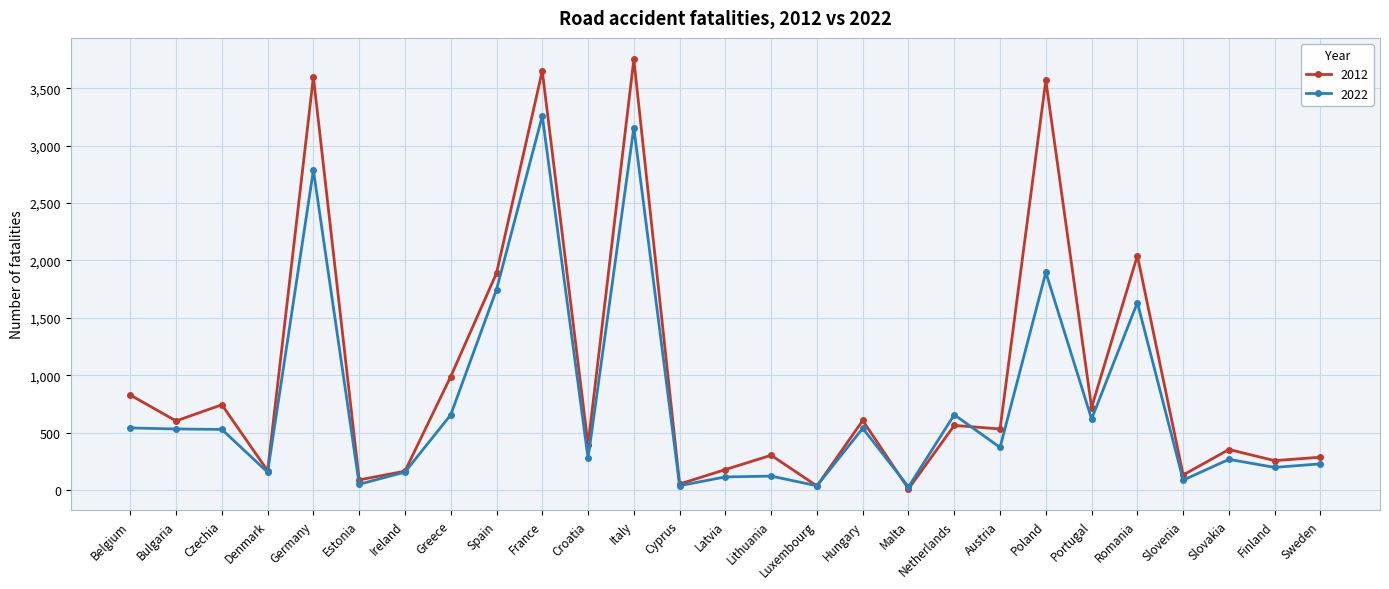

What is the sum of all 2012 values?

26487